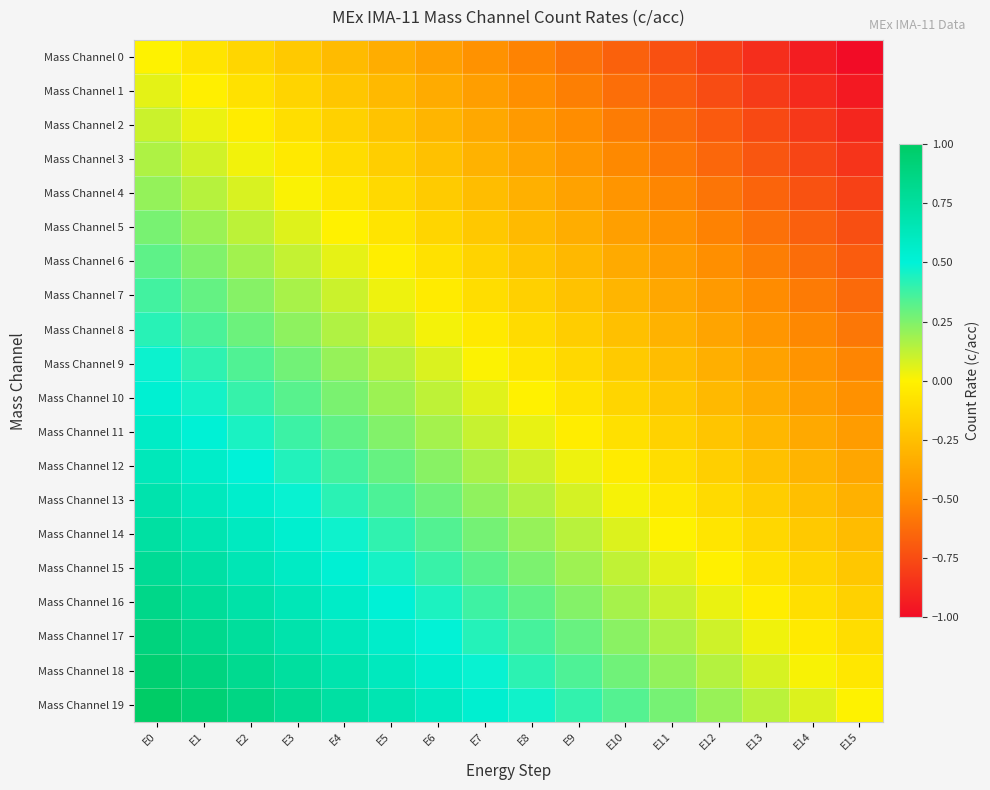

At how many categories does at least one series exceed 0?

15